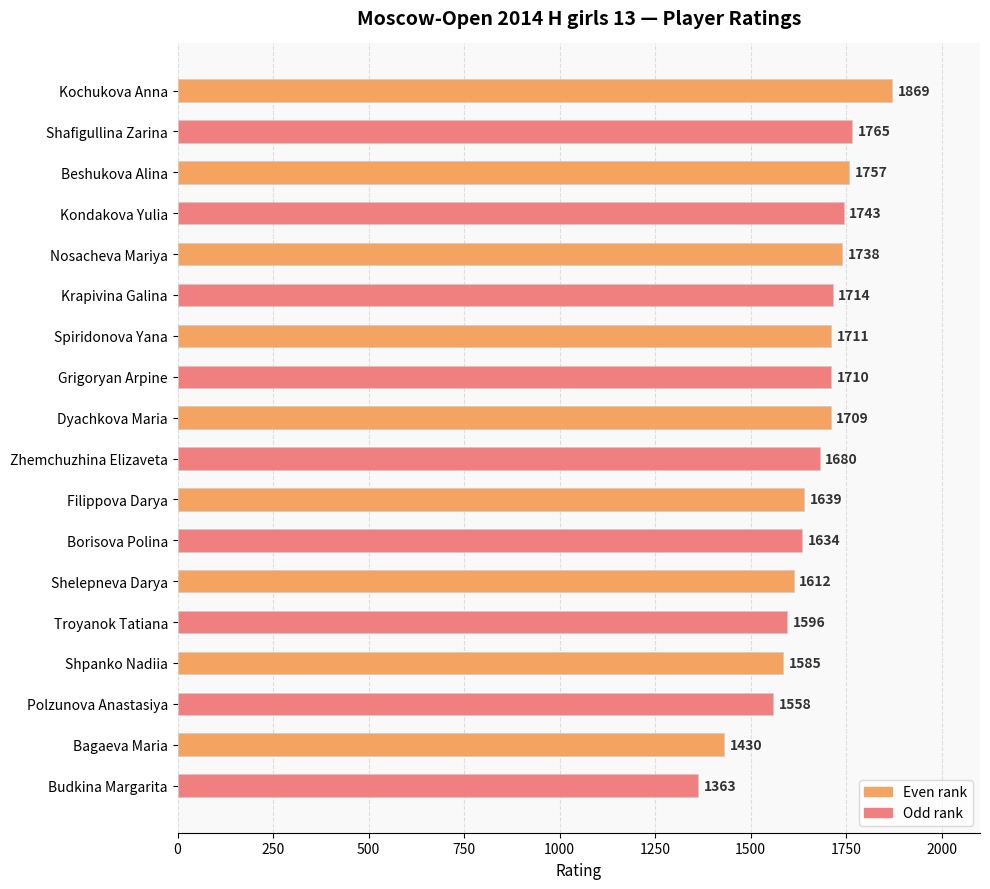

The value at Filippova Darya is 1639. True or false?

True